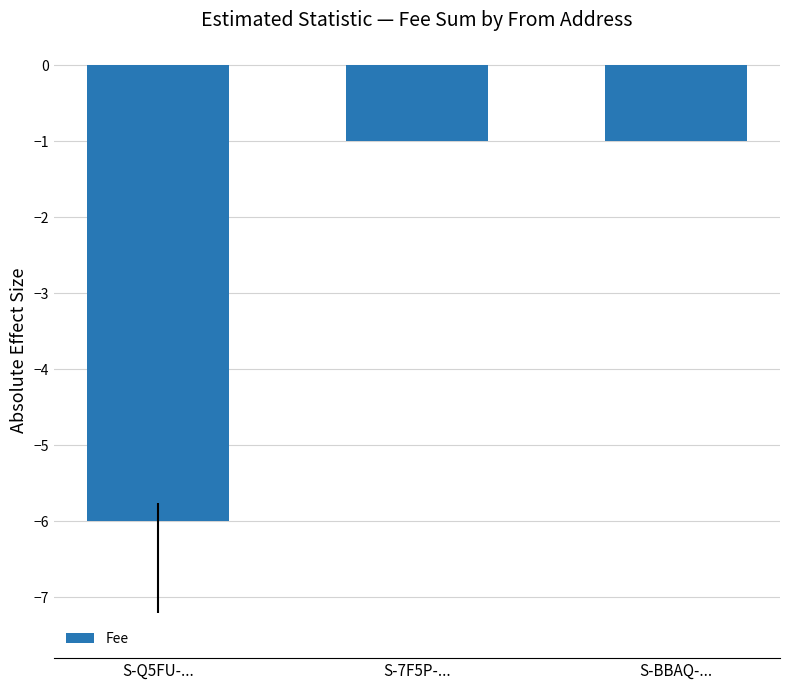

Reading left to right, what are all the values shown in this chart?

S-Q5FU-...=-6	S-7F5P-...=-1	S-BBAQ-...=-1